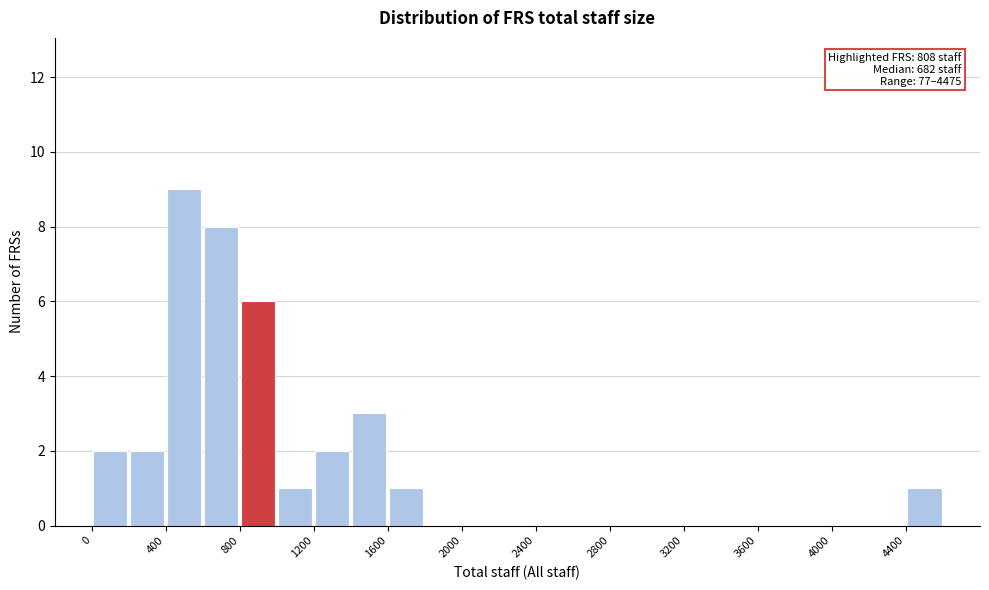

Over which range of the x-axis is the bar tallest?

400 to 600